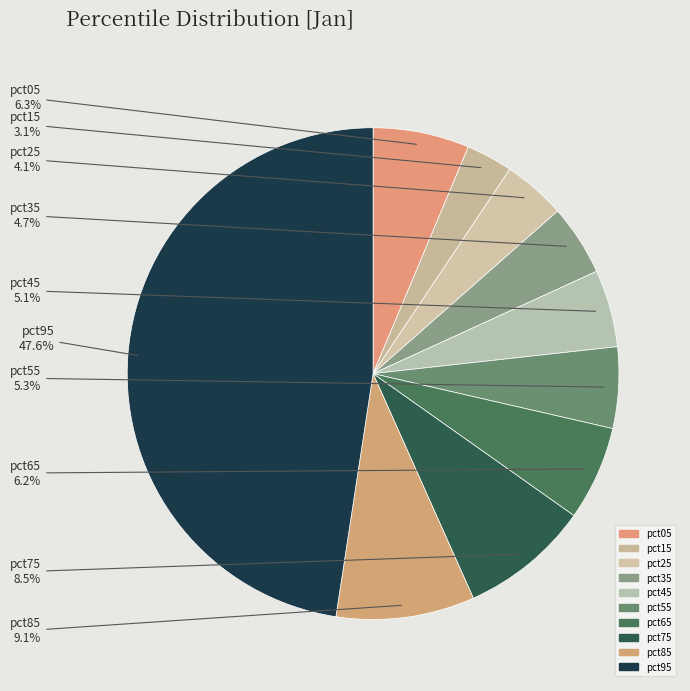

How many slices are in this pie chart?

10